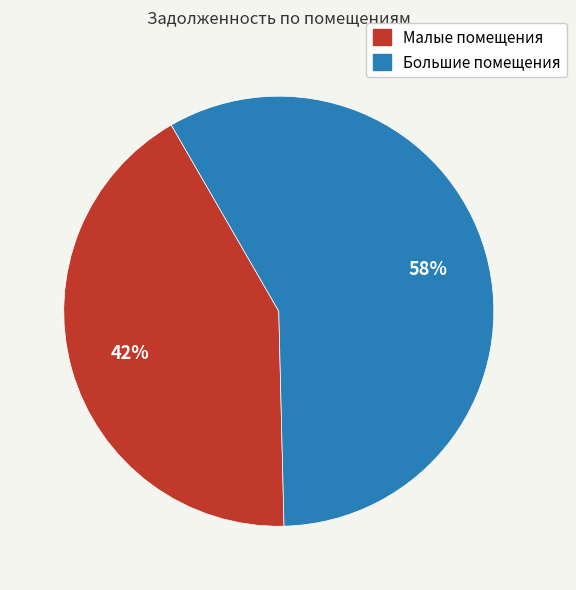

Is there any slice that represents more than half of the pie?

Yes